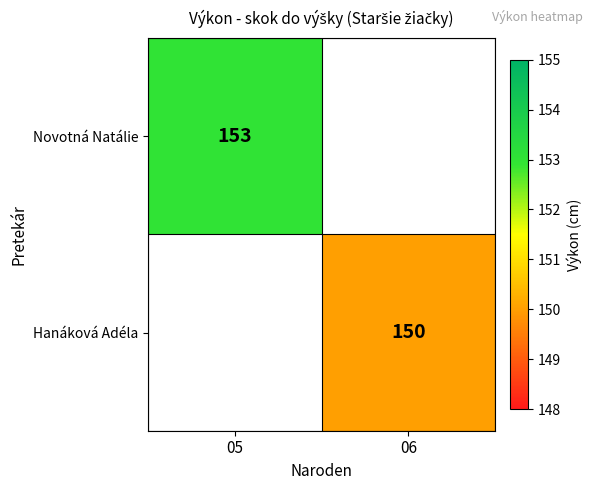

Is it true that Hanáková Adéla equals 36 at 06?

False